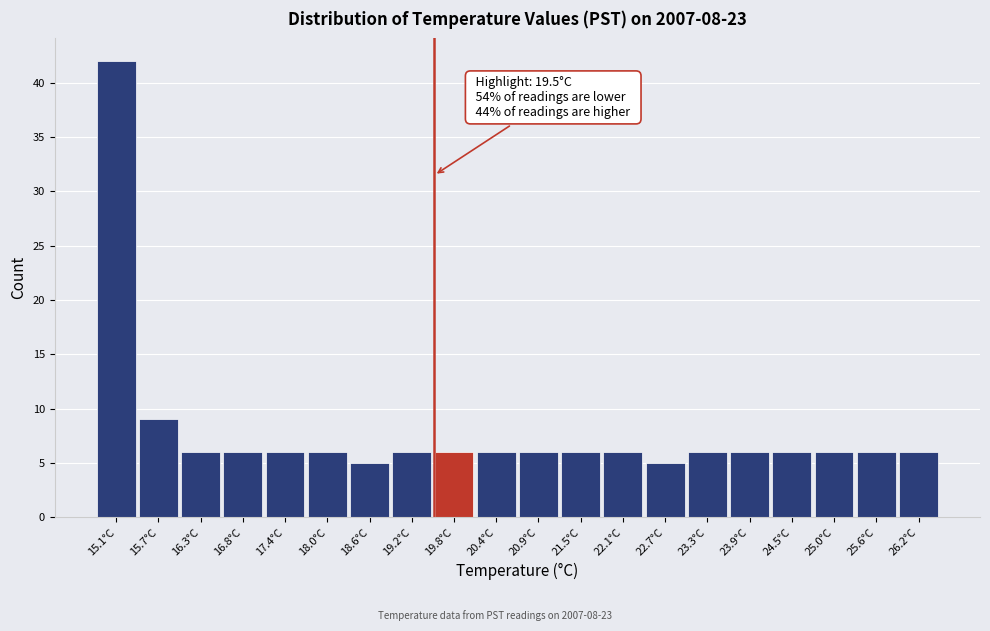

Over which range of the x-axis is the bar tallest?

14.8 to 15.4